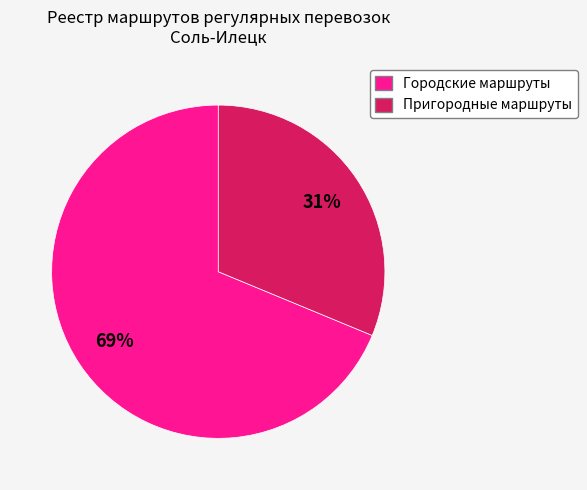

Does any single category account for the majority?

Yes